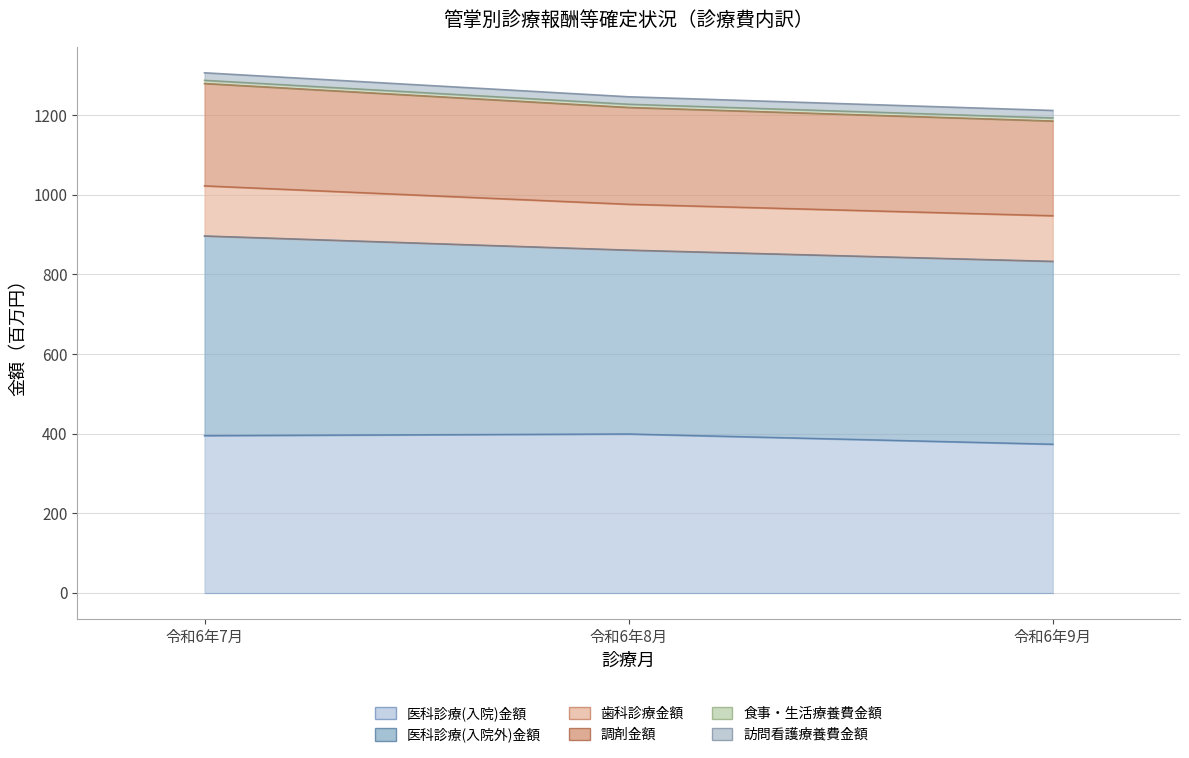

Where does the 食事・生活療養費金額 series first go above 395?

令和6年7月